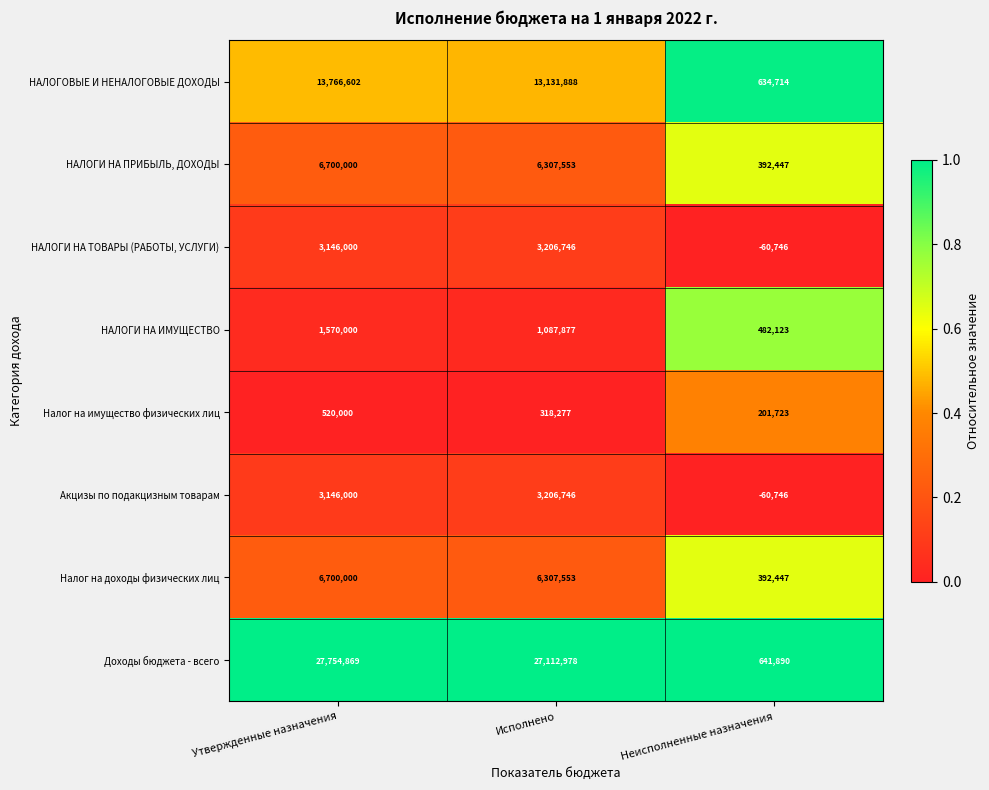

Which category has the lowest value in the Доходы бюджета - всего series?

Неисполненные назначения